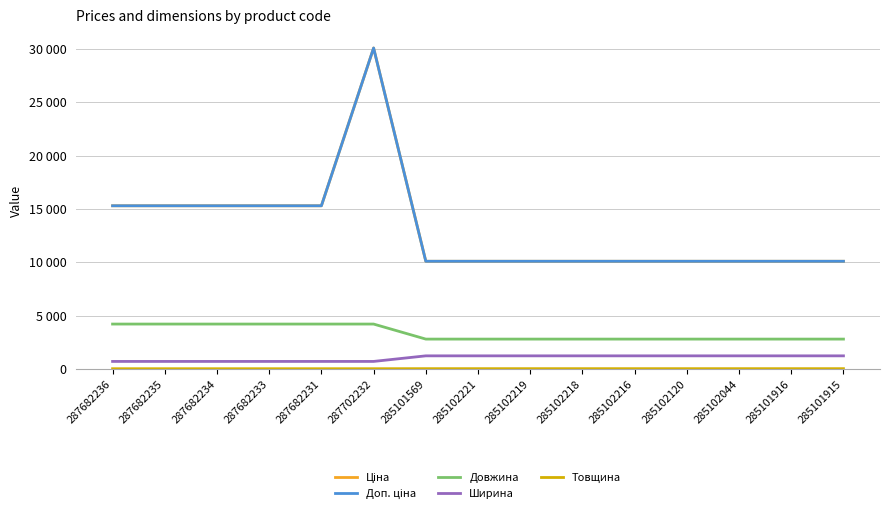

True or false: Ціна has a value of 15479.6 at 285102218.

False